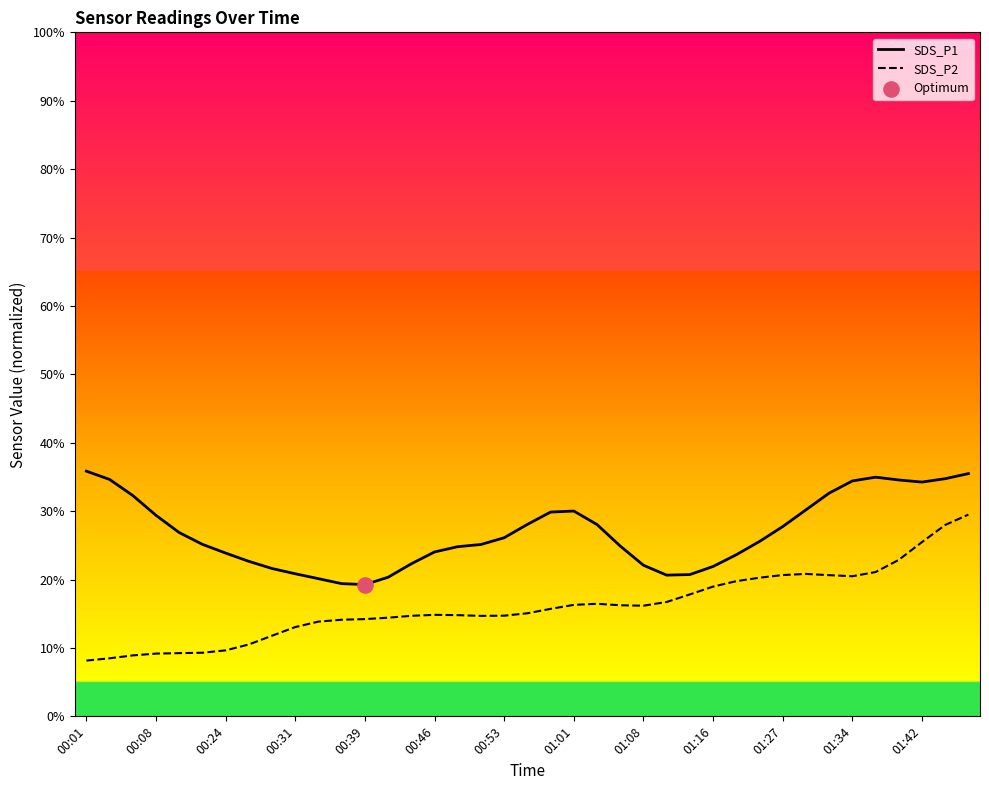

Which series has the largest total across all categories?

SDS_P1